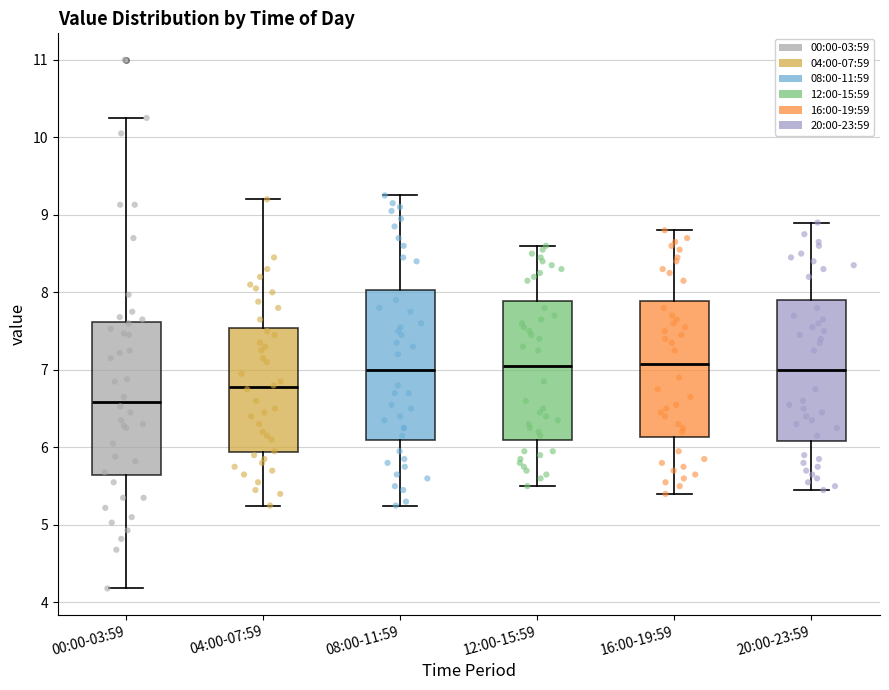

Reading left to right, transcribe this box plot: for each box, give where its median line is, the range the box spans, and where its two whiskers end, as read against the y-axis. The values are not printed on the chart, so give them approximately, as read against the axis.

00:00-03:59: median 6.6, box 5.6 to 7.6, whiskers 4.2 to 10.3
04:00-07:59: median 6.8, box 5.9 to 7.5, whiskers 5.3 to 9.2
08:00-11:59: median 7.0, box 6.1 to 8.0, whiskers 5.3 to 9.3
12:00-15:59: median 7.1, box 6.1 to 7.9, whiskers 5.5 to 8.6
16:00-19:59: median 7.1, box 6.1 to 7.9, whiskers 5.4 to 8.8
20:00-23:59: median 7.0, box 6.1 to 7.9, whiskers 5.5 to 8.9